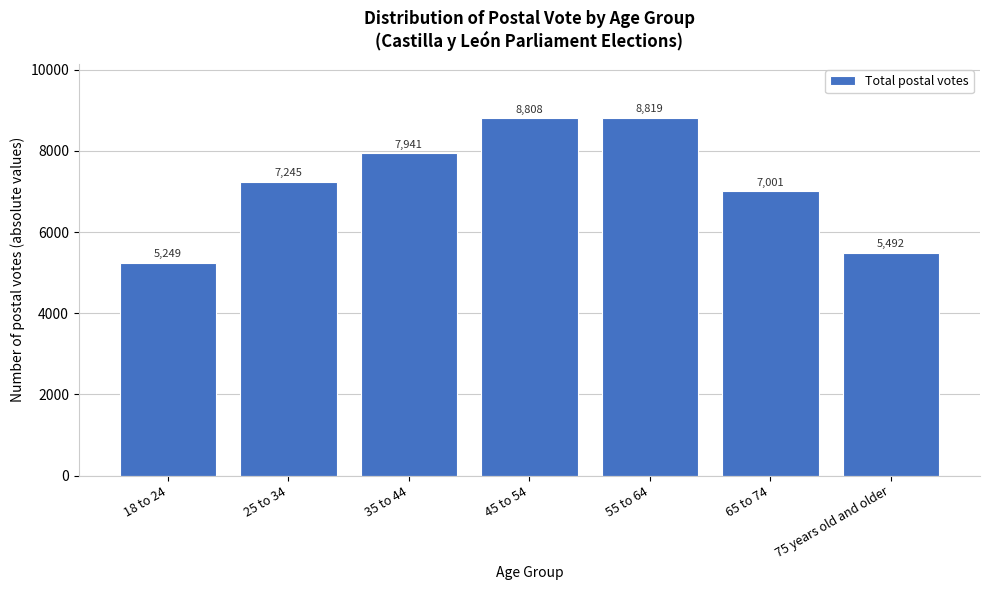

Reading left to right, list all the values displayed in this chart.

18 to 24=5249	25 to 34=7245	35 to 44=7941	45 to 54=8808	55 to 64=8819	65 to 74=7001	75 years old and older=5492